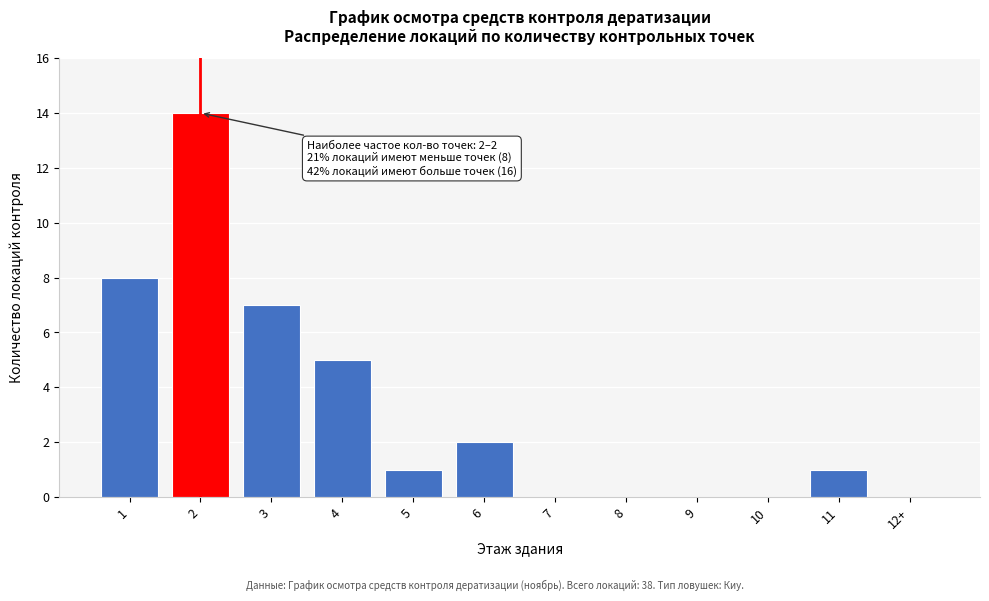

Reading left to right, list all the values displayed in this chart.

1=8	2=14	3=7	4=5	5=1	6=2	7=0	8=0	9=0	10=0	11=1	12+=0